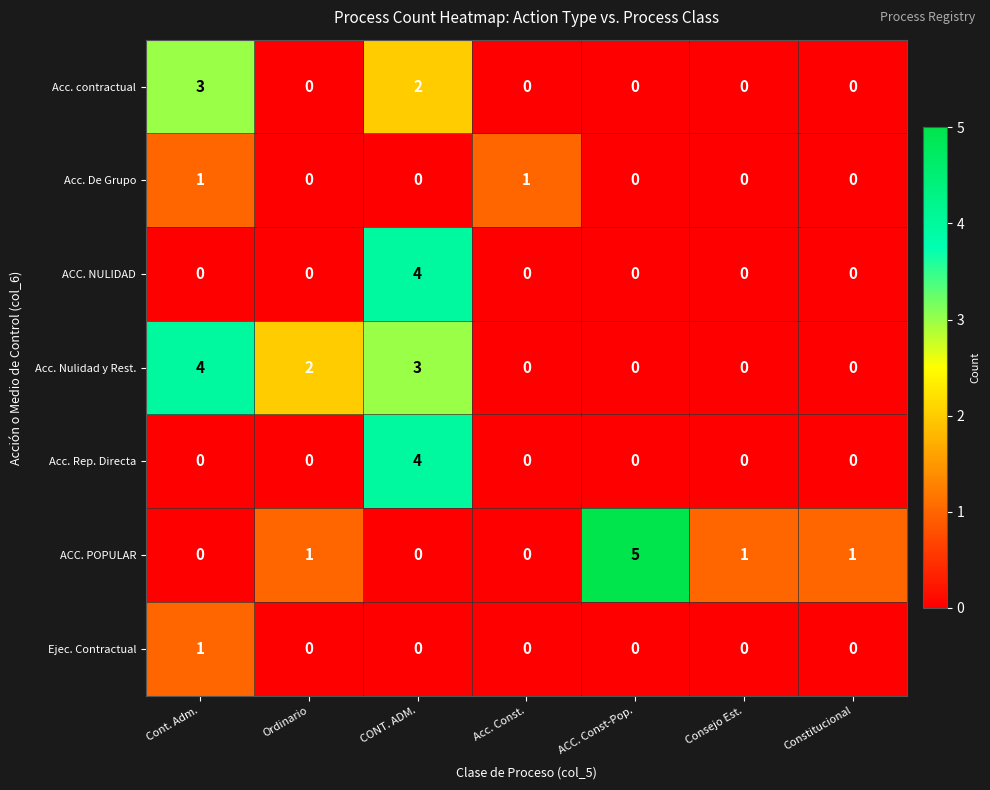

Which series changed the most between CONT. ADM. and ACC. Const-Pop.?

ACC. POPULAR